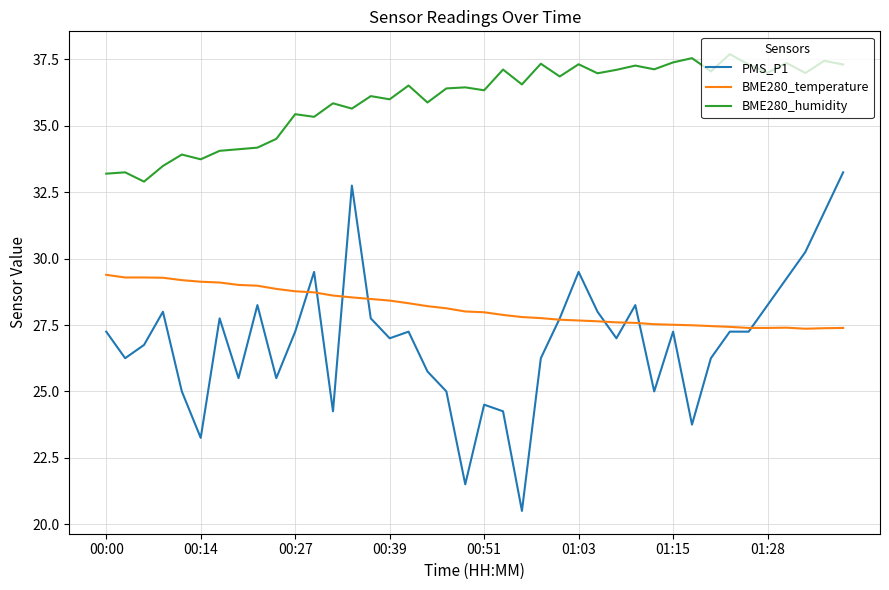

What is the maximum value shown in the chart?

37.7